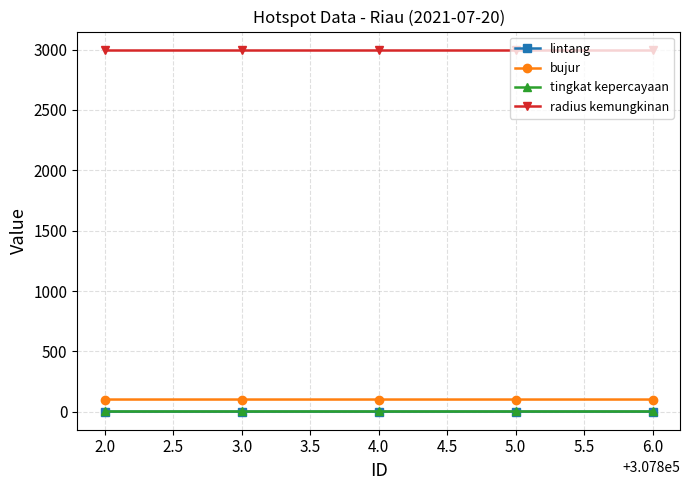

True or false: radius kemungkinan has more than 2 interior local peaks.

False